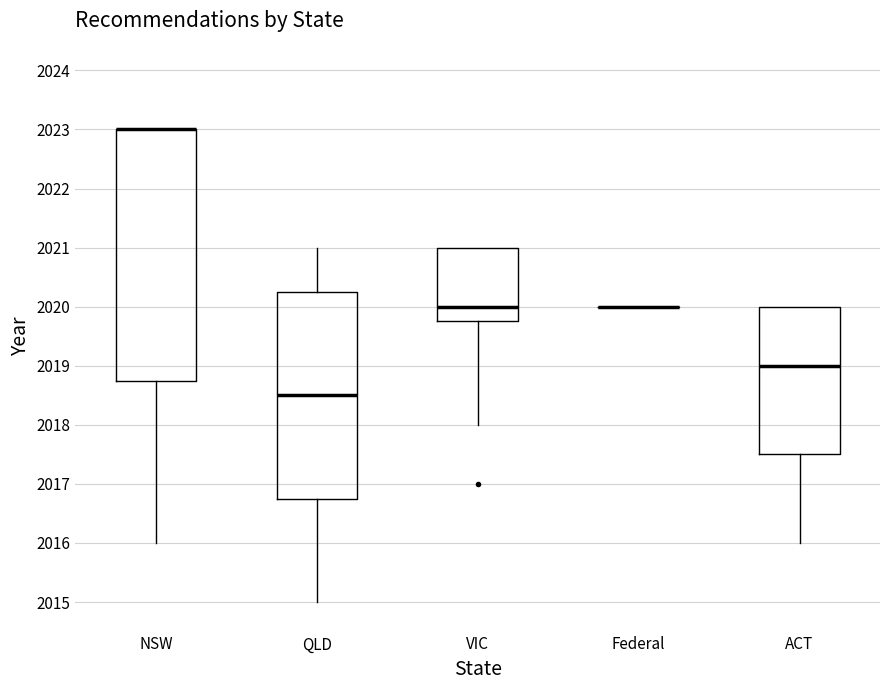

Reading left to right, read every box against the y-axis: the position of its median line, the range the box covers, and the ends of its whiskers. The values are not printed on the chart, so give them approximately, as read against the axis.

NSW: median 2023.0 (drawn on the box's upper edge), box 2018.8 to 2023.0, whiskers 2016.0 to 2023.0
QLD: median 2018.5, box 2016.8 to 2020.3, whiskers 2015.0 to 2021.0
VIC: median 2020.0, box 2019.8 to 2021.0, whiskers 2018.0 to 2021.0
Federal: box collapsed to a line at 2020.0, whiskers 2020.0 to 2020.0
ACT: median 2019.0, box 2017.5 to 2020.0, whiskers 2016.0 to 2020.0